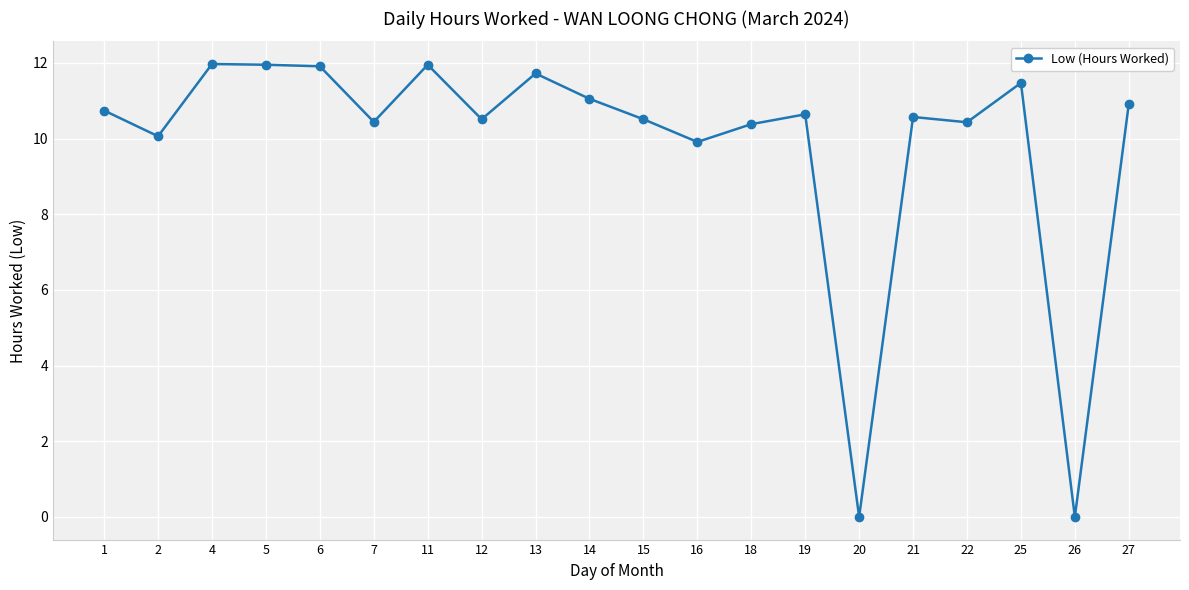

What is the ratio of the value at 15 to the value at 21?

1.0